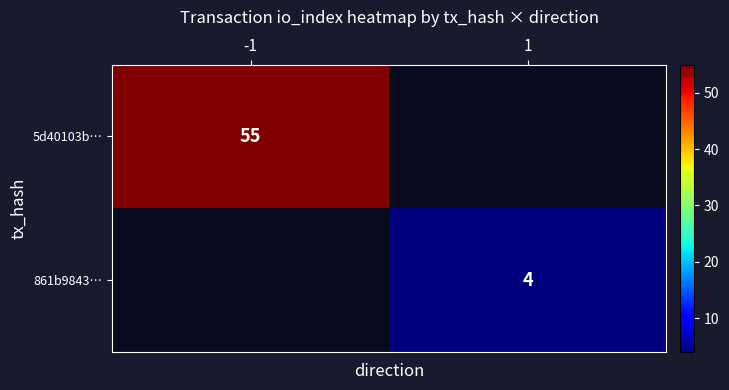

Is it true that 861b9843… equals 6.0 at 1?

False